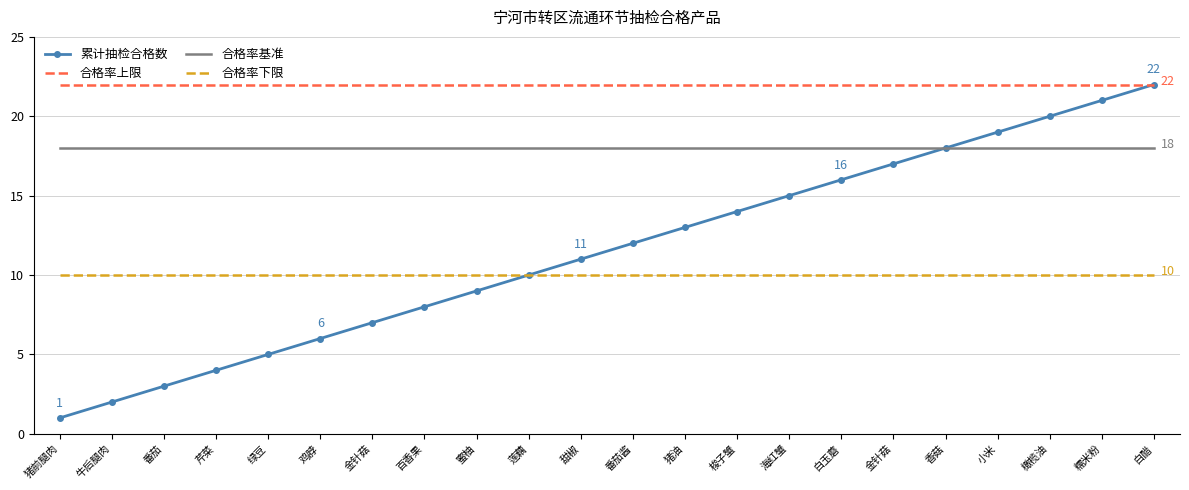

What is the label of the 21st point from the right?

牛后腿肉